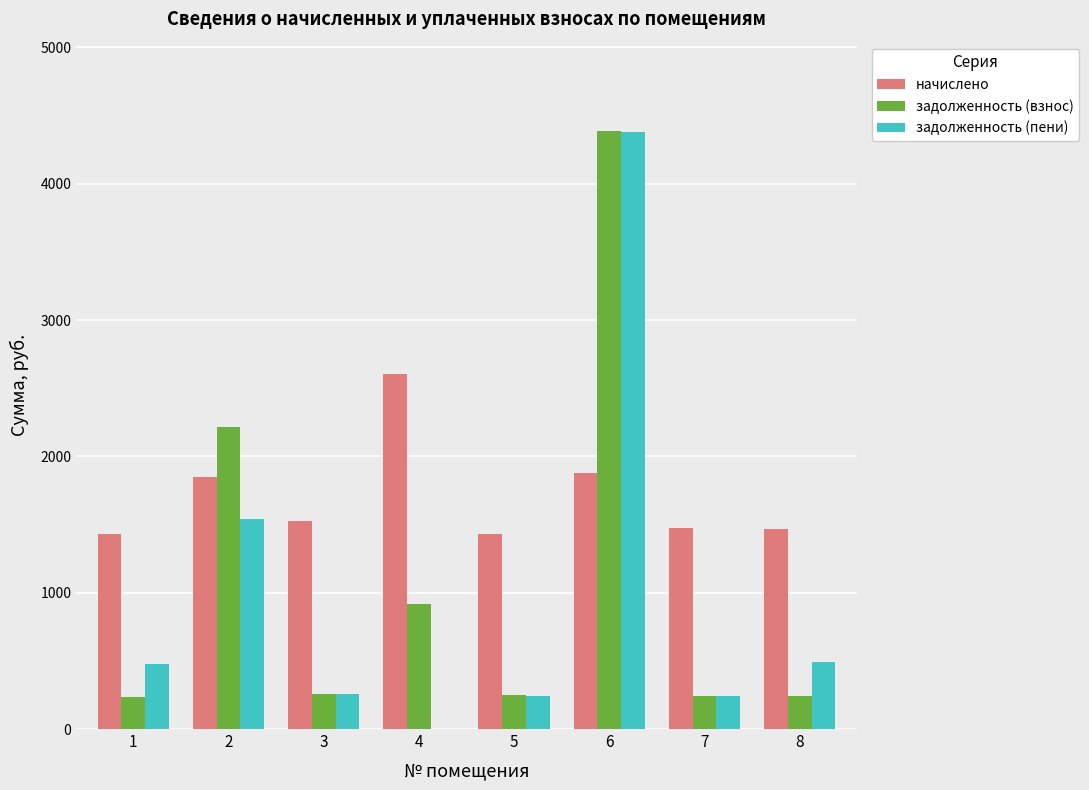

What is the sum of all задолженность (пени) values?

7629.1